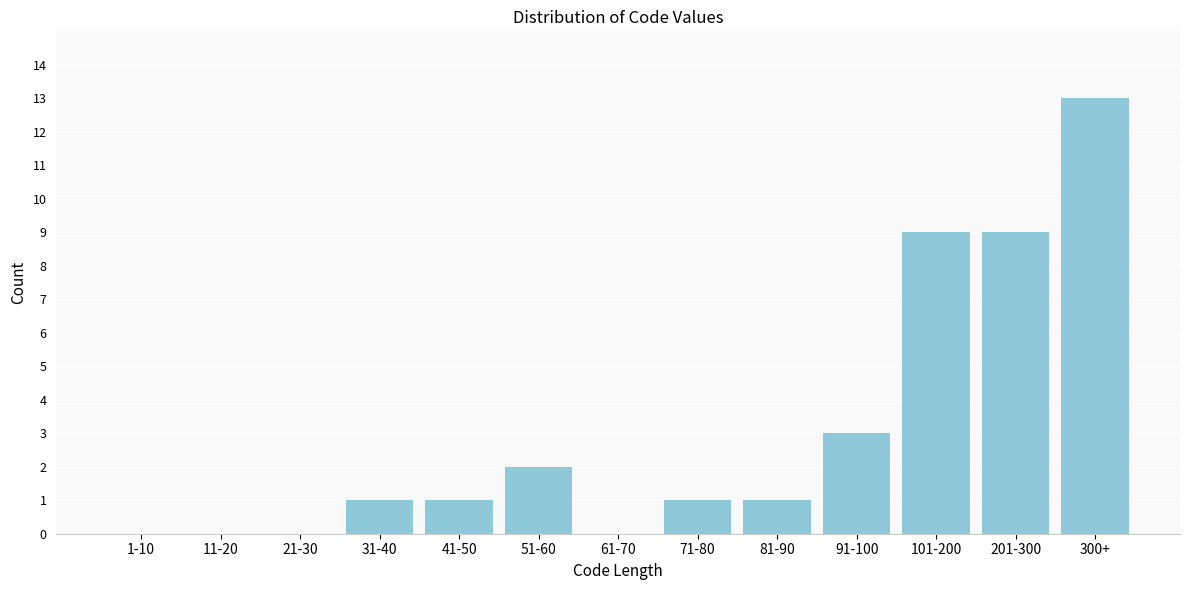

Reading left to right, what are all the values shown in this chart?

1-10=0	11-20=0	21-30=0	31-40=1	41-50=1	51-60=2	61-70=0	71-80=1	81-90=1	91-100=3	101-200=9	201-300=9	300+=13